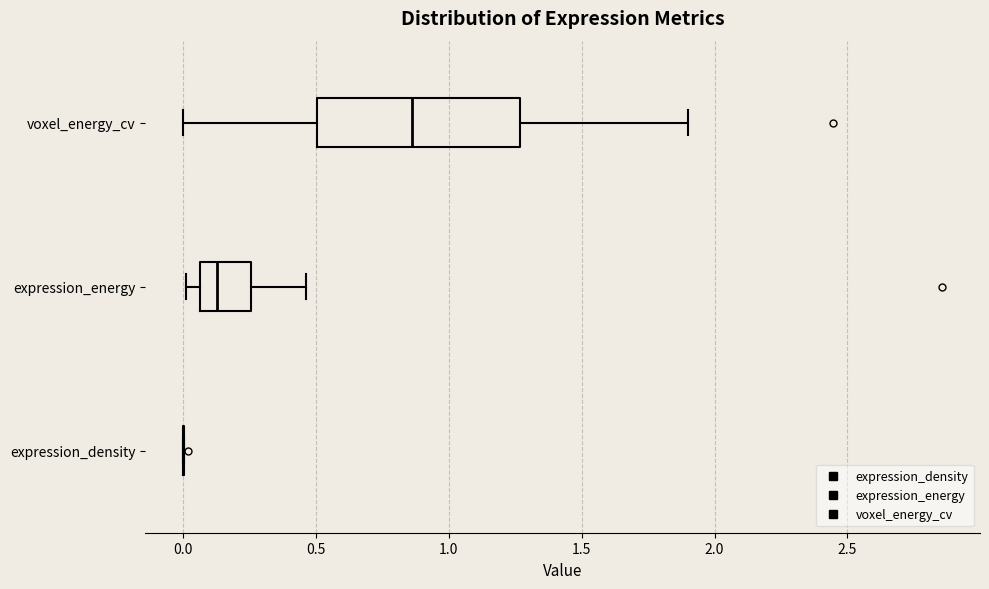

Reading bottom to top, read every box against the x-axis: the position of its median line, the range the box covers, and the ends of its whiskers. The values are not printed on the chart, so give them approximately, as read against the axis.

expression_density: box collapsed to a line at 0.00, whiskers 0.00 to 0.00
expression_energy: median 0.15, box 0.05 to 0.25, whiskers 0.00 to 0.45
voxel_energy_cv: median 0.85, box 0.50 to 1.25, whiskers 0.00 to 1.90